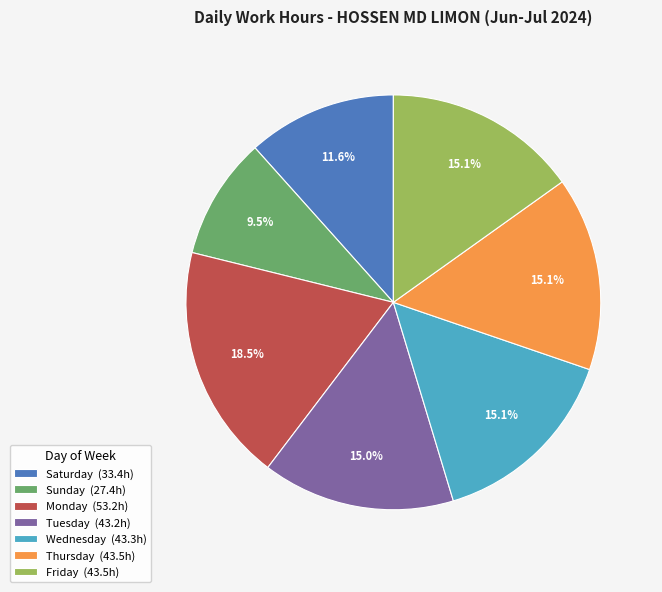

How many slices are in this pie chart?

7